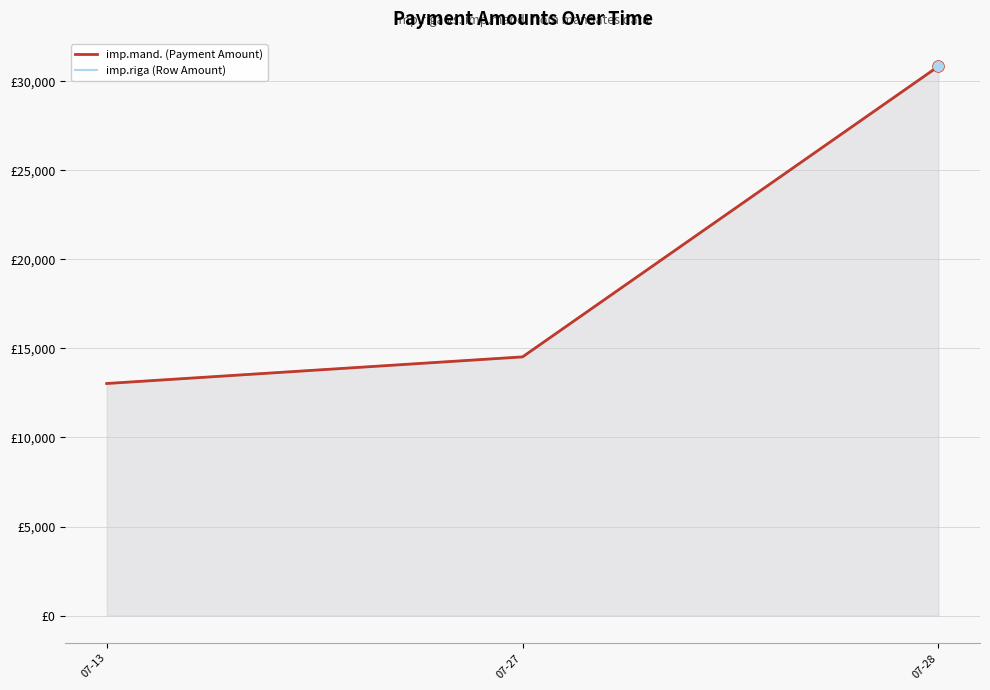

What is the sum of the imp.mand. (Payment Amount) values at 07-27 and 07-13?

27551.7